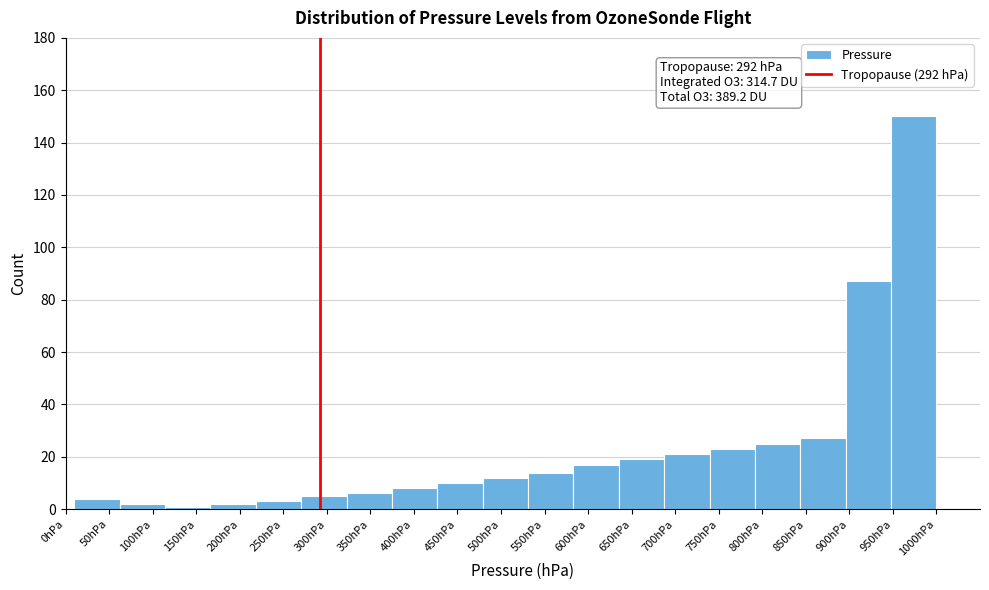

Which range on the x-axis has the tallest bar?

950 to 1000